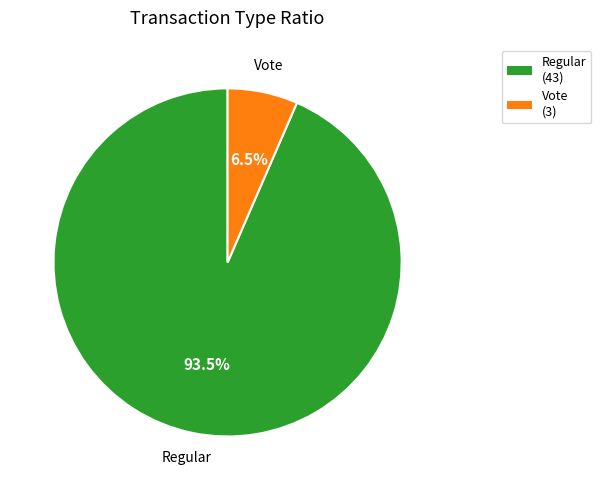

Rank the categories by value from highest to lowest.

Regular, Vote